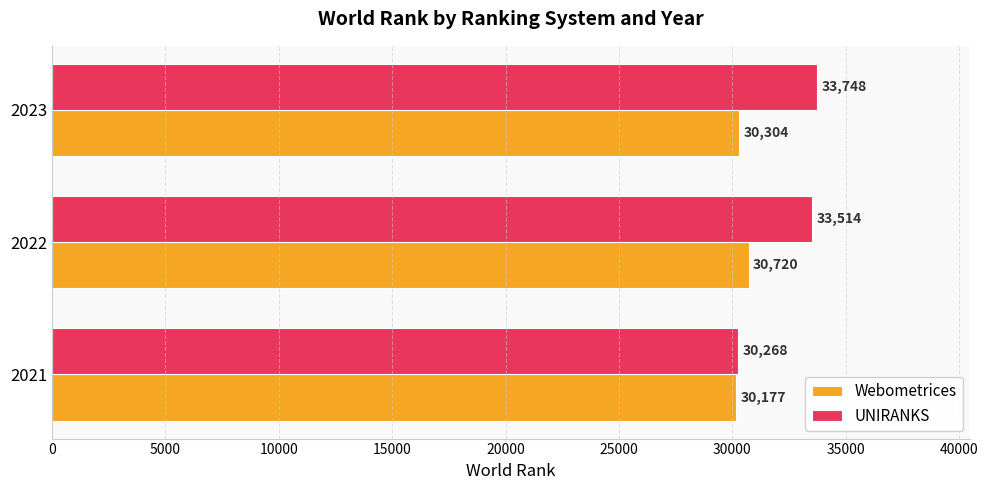

At which category is the sum across all series the highest?

2022